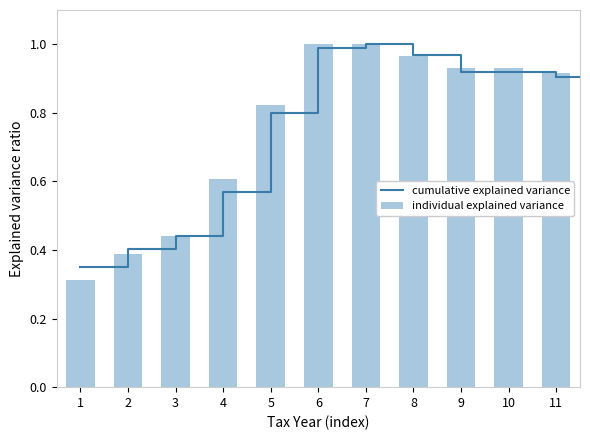

Reading left to right, transcribe all the data shown in this chart.

cumulative explained variance: 0.3	0.4	0.4	0.6	0.8	1.0	1.0	1.0	0.9	0.9	0.9
individual explained variance: 0.3	0.4	0.4	0.6	0.8	1.0	1.0	1.0	0.9	0.9	0.9